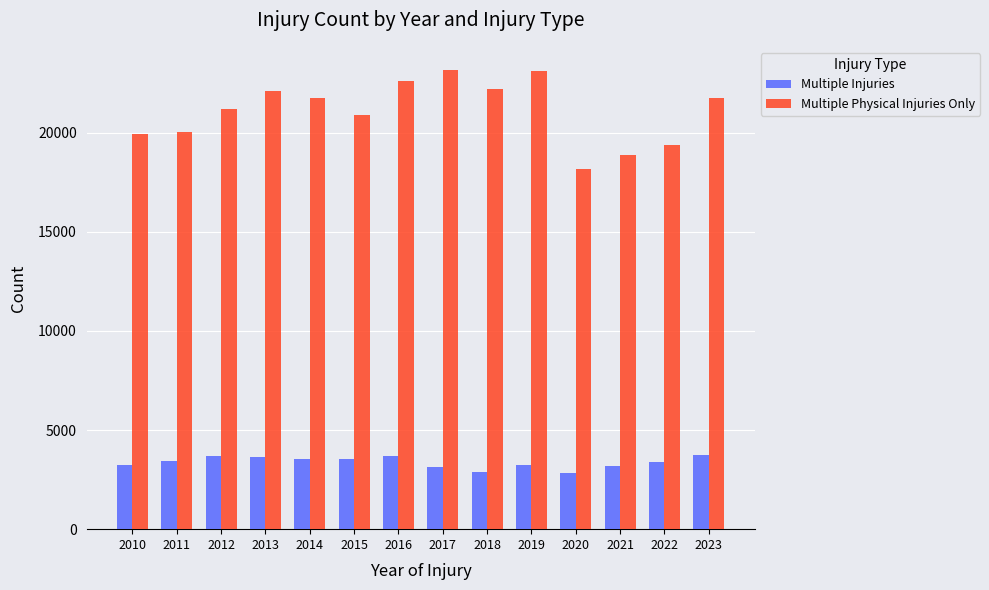

At 2019, list the series in order from smallest to largest.

Multiple Injuries, Multiple Physical Injuries Only